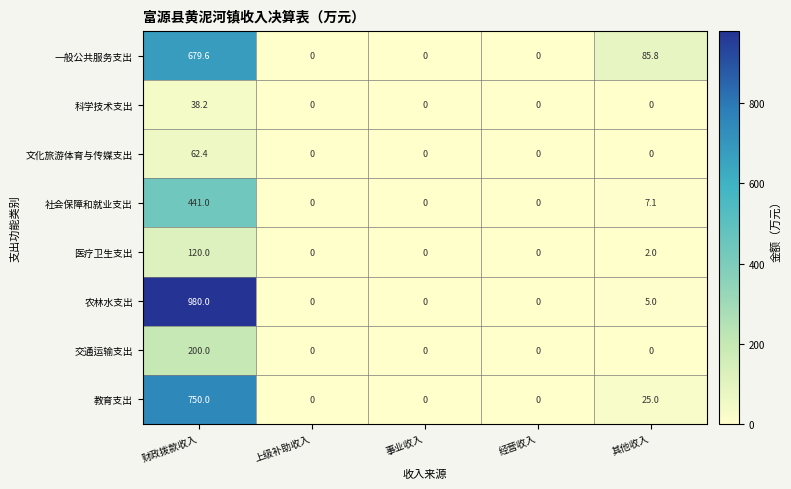

At which label does 农林水支出 reach its peak?

财政拨款收入